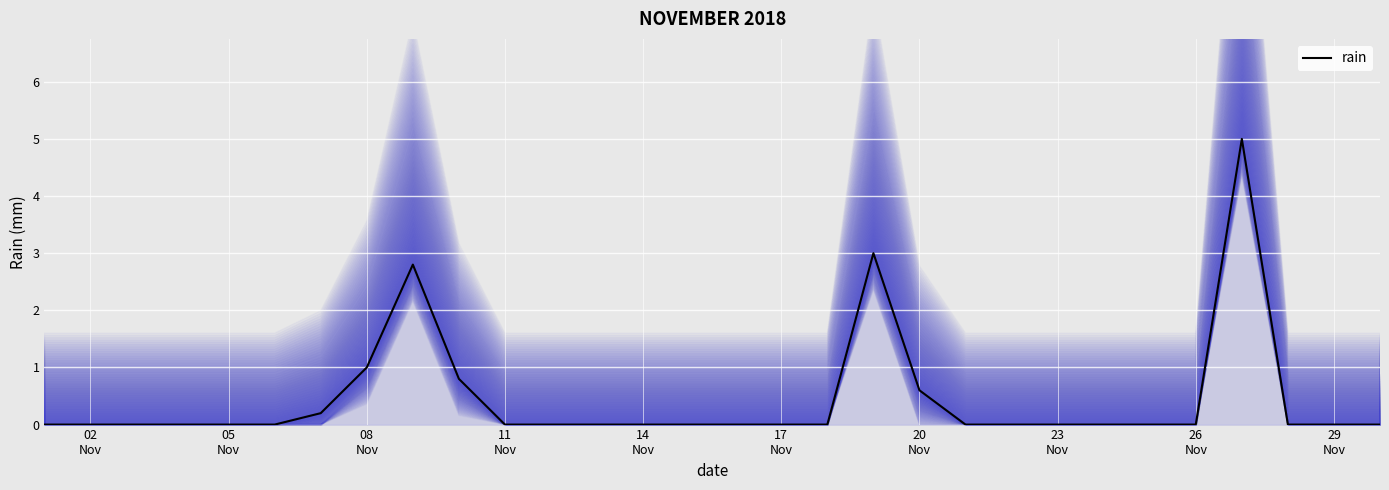

How many points are higher than both their immediate neighbors (excluding endpoints)?

3